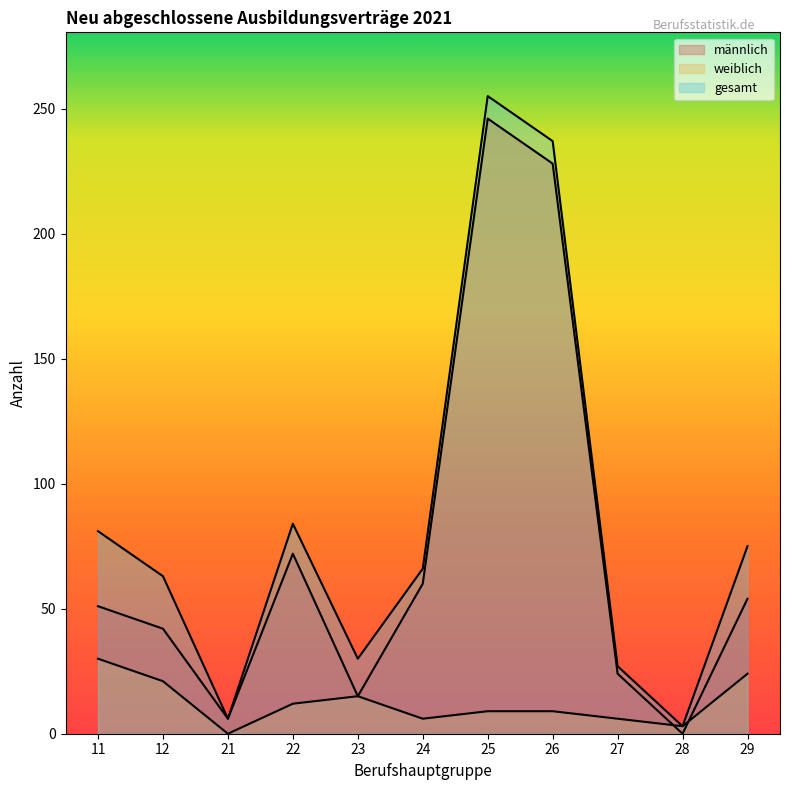

Reading right to left, list all the values displayed in this chart.

männlich: 29=54	28=0	27=24	26=228	25=246	24=60	23=15	22=72	21=6	12=42	11=51
weiblich: 29=24	28=3	27=6	26=9	25=9	24=6	23=15	22=12	21=0	12=21	11=30
gesamt: 29=75	28=3	27=27	26=237	25=255	24=66	23=30	22=84	21=6	12=63	11=81